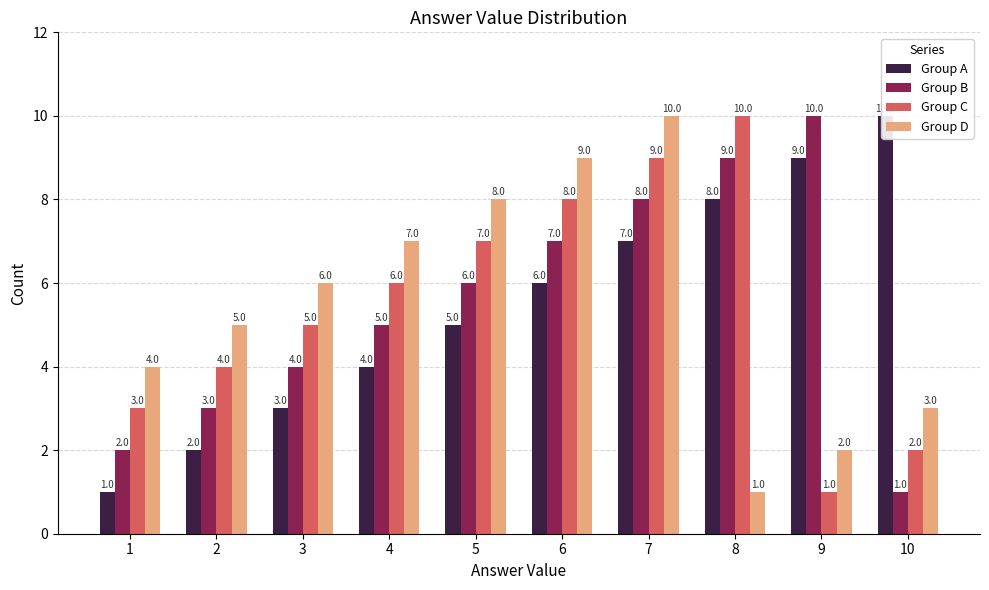

At which category does the chart reach its peak across all series?

10